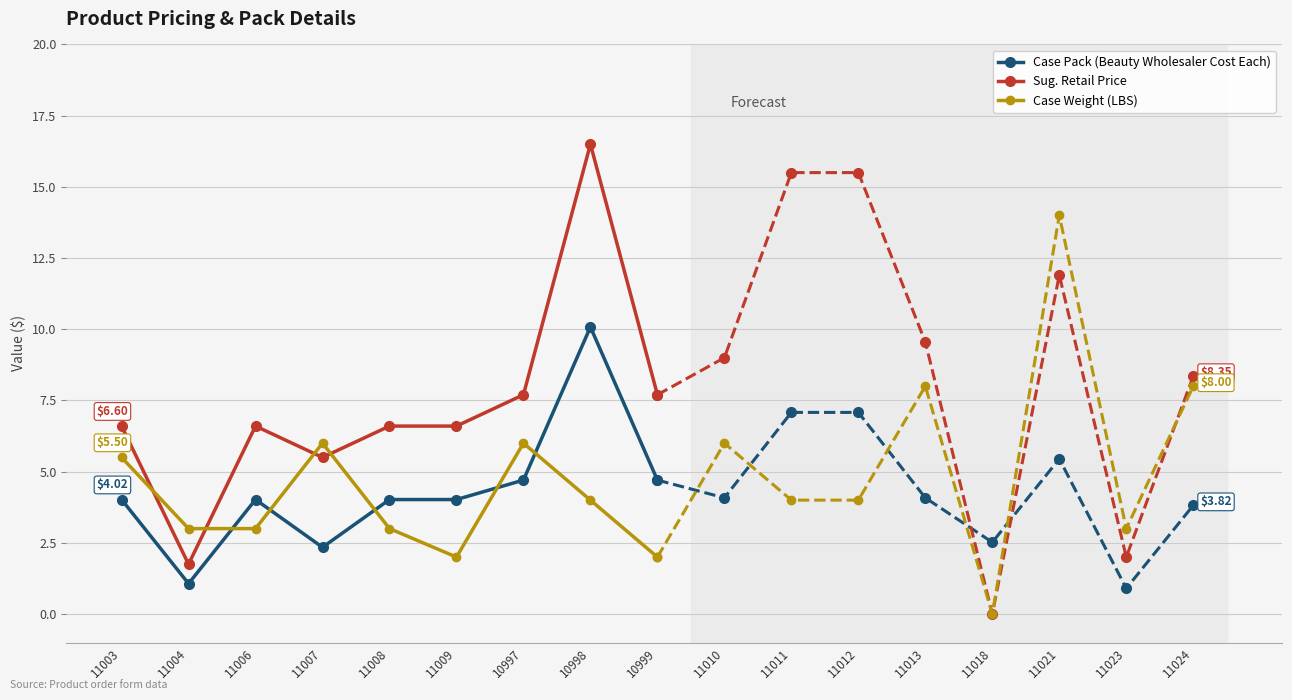

At 11008, list the series in order from smallest to largest.

Case Weight (LBS), Case Pack (Beauty Wholesaler Cost Each), Sug. Retail Price